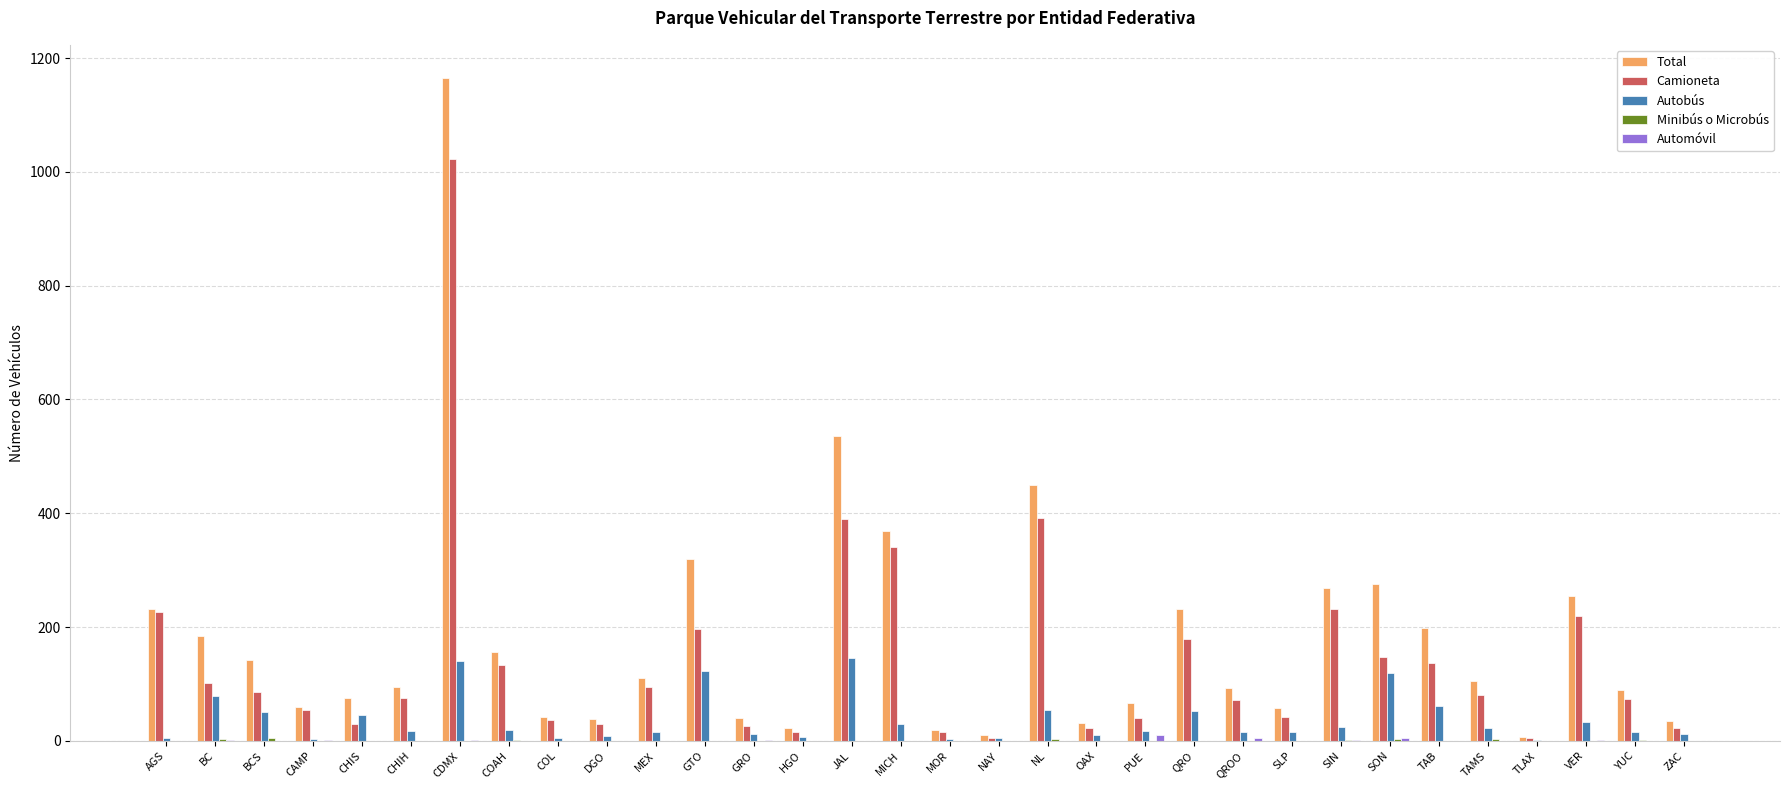

True or false: Autobús has a value of 53 at QRO.

True